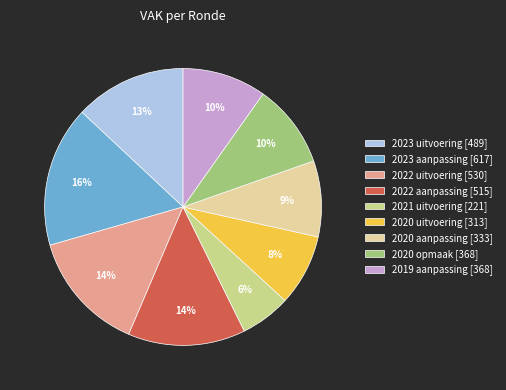

To the nearest percent, what percentage of the pie is 2023 aanpassing?

16%